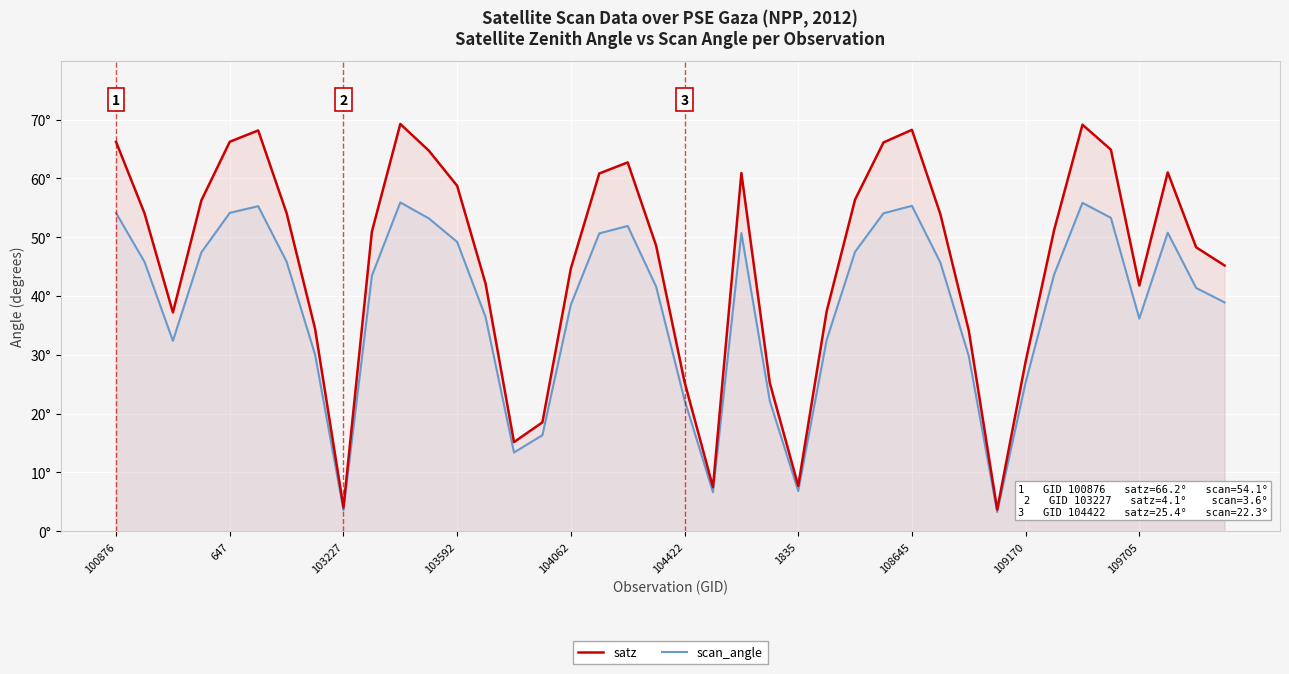

List the series in order of their peak value, highest first.

satz, scan_angle